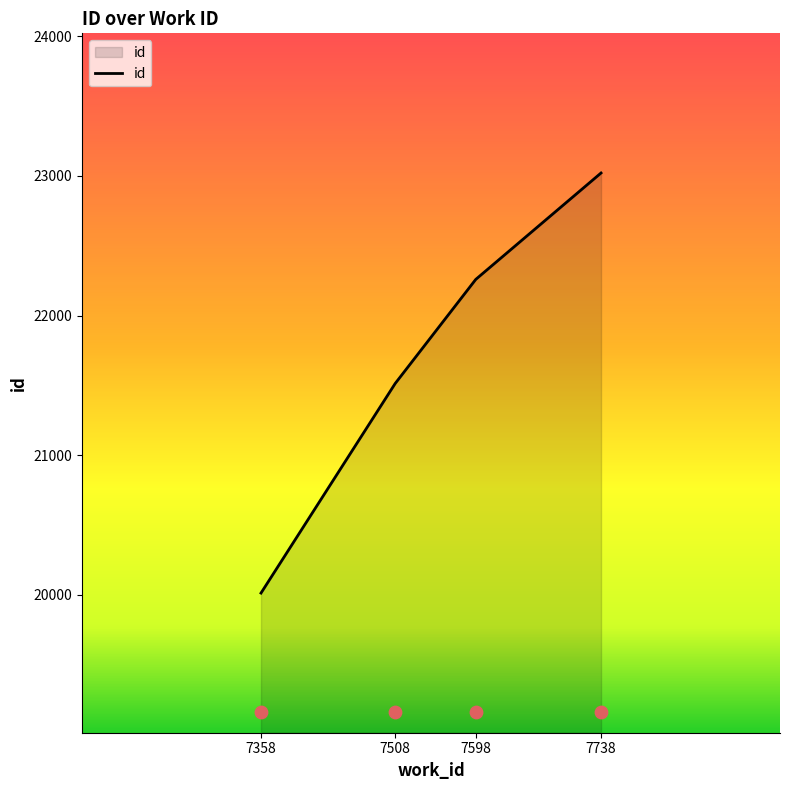

Approximately how many times larger is the value at 7598 compared to 7508?

1.0